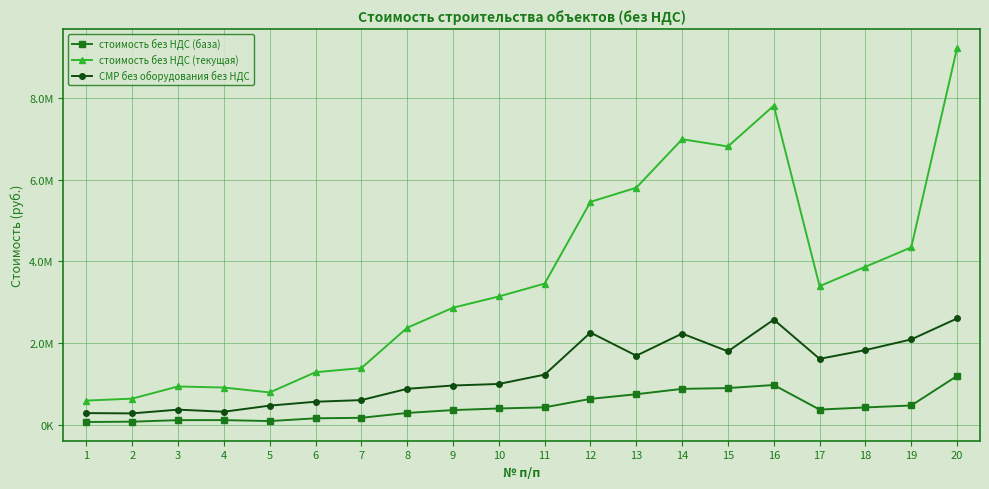

Which category has the lowest value in the стоимость без НДС (база) series?

1